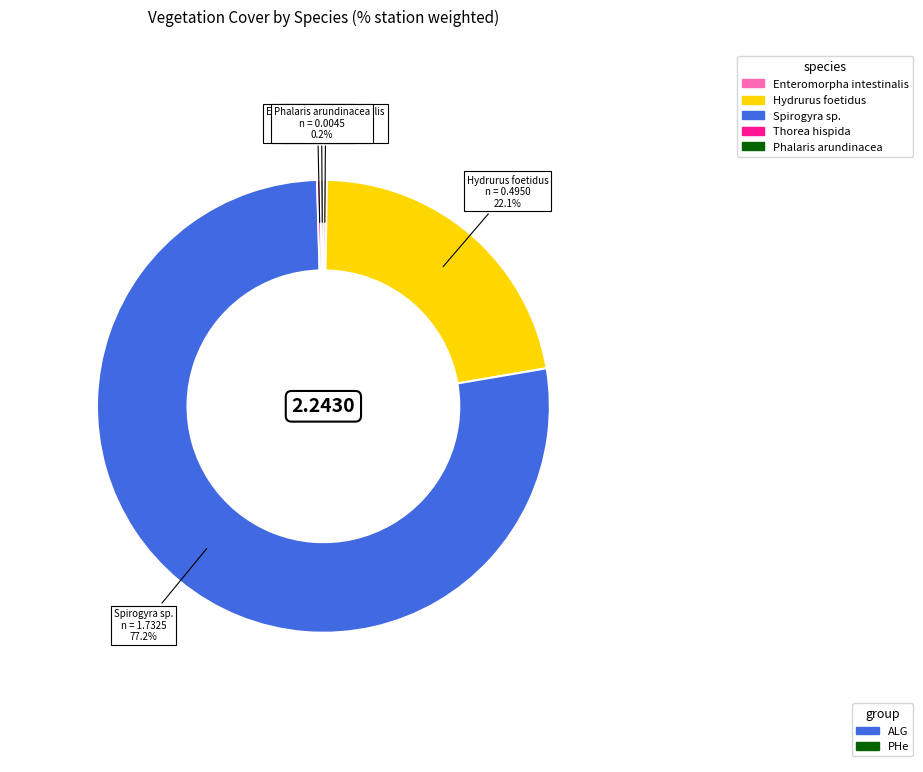

Is there any slice that represents more than half of the pie?

Yes